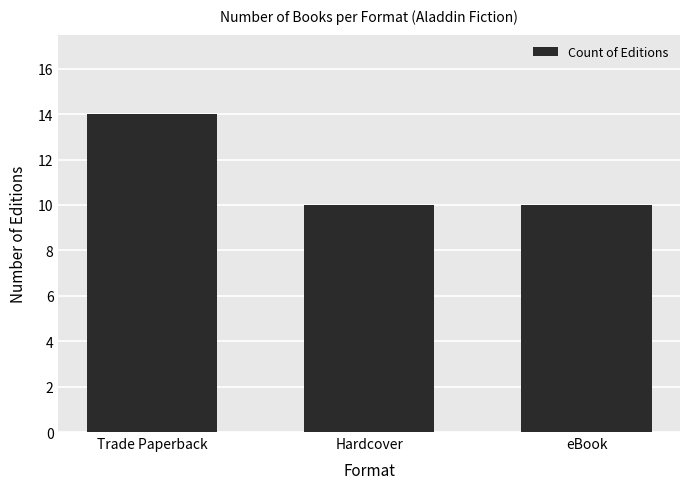

Is it true that the value at eBook is 3?

False